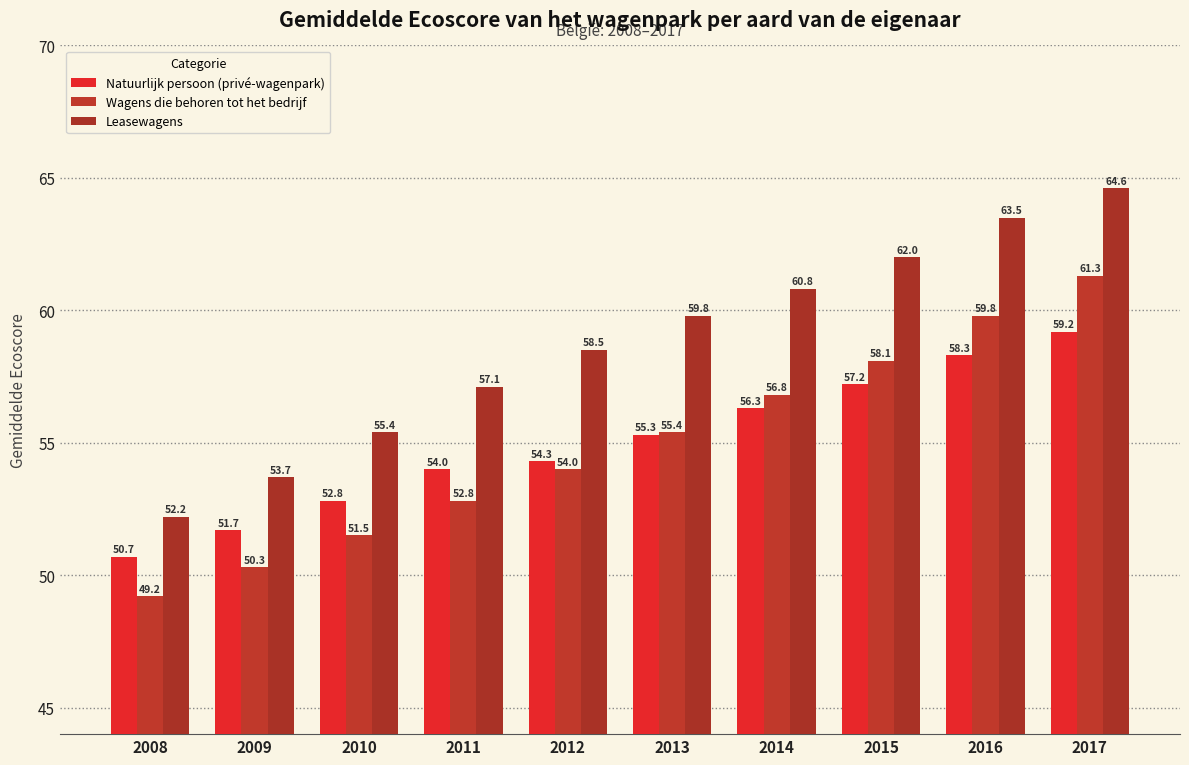

What is the sum of all Natuurlijk persoon (privé-wagenpark) values?

549.8